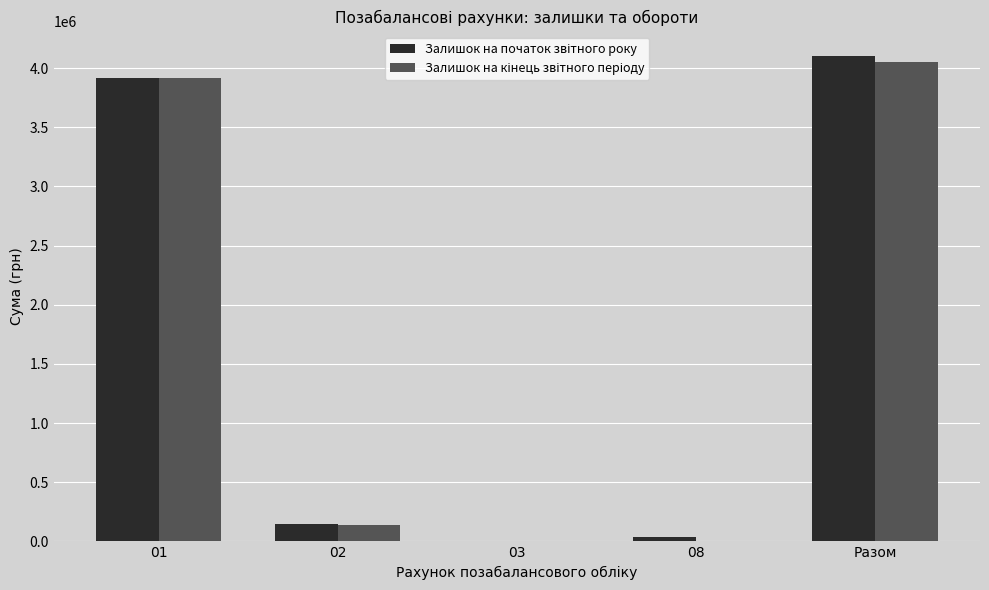

At which category is the sum across all series the highest?

Разом